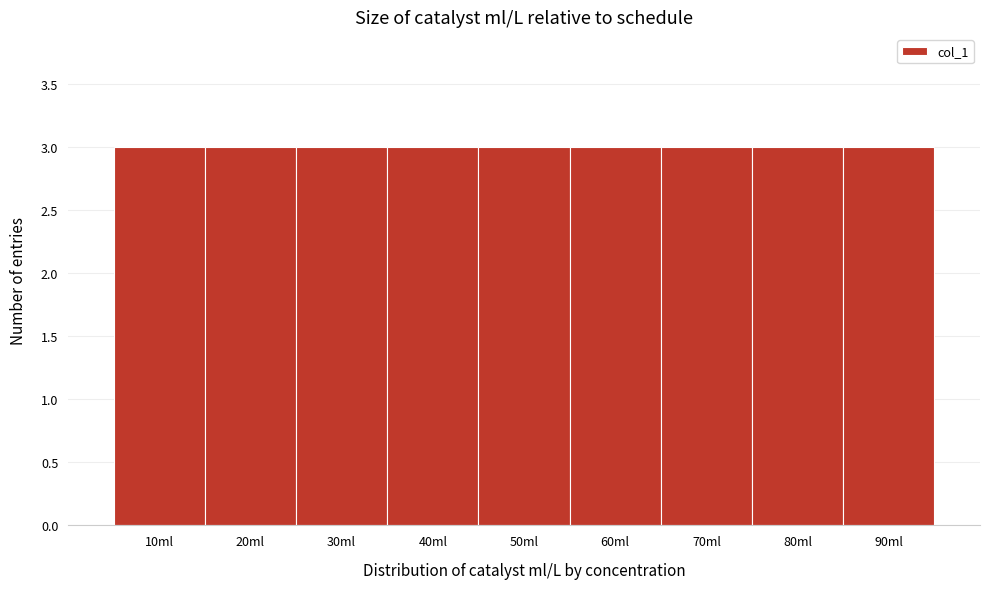

Reading left to right, list every bar in this chart as the range it spans on the x-axis followed by its height. The values are not printed on the chart, so give them approximately, as read against the axis.

5 to 15: 3
15 to 25: 3
25 to 35: 3
35 to 45: 3
45 to 55: 3
55 to 65: 3
65 to 75: 3
75 to 85: 3
85 to 95: 3